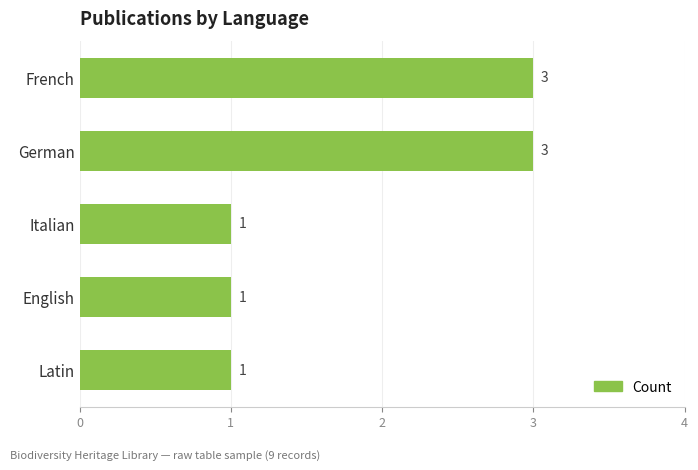

Approximately how many times larger is the value at English compared to Italian?

1.0